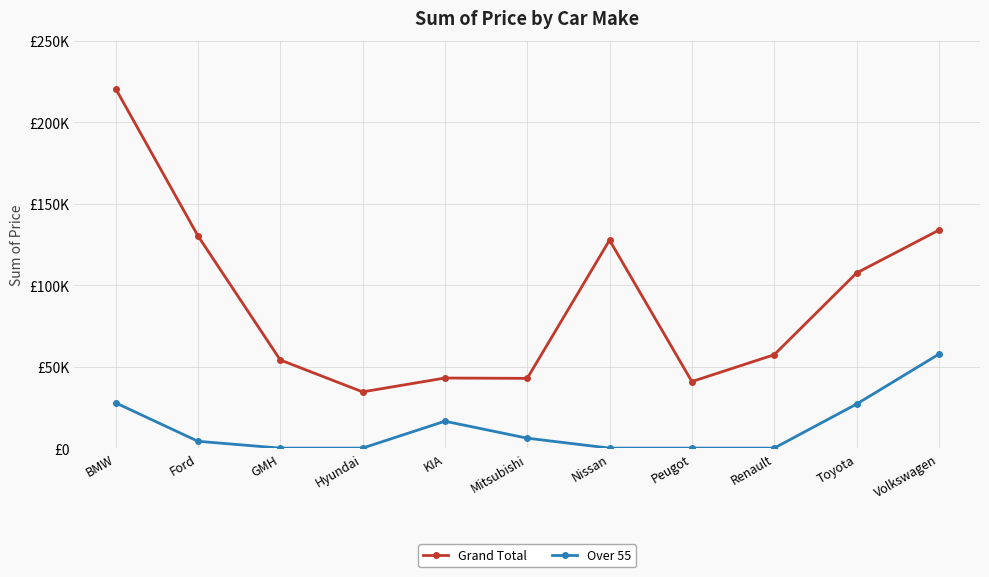

What is the minimum value for Grand Total?

34500